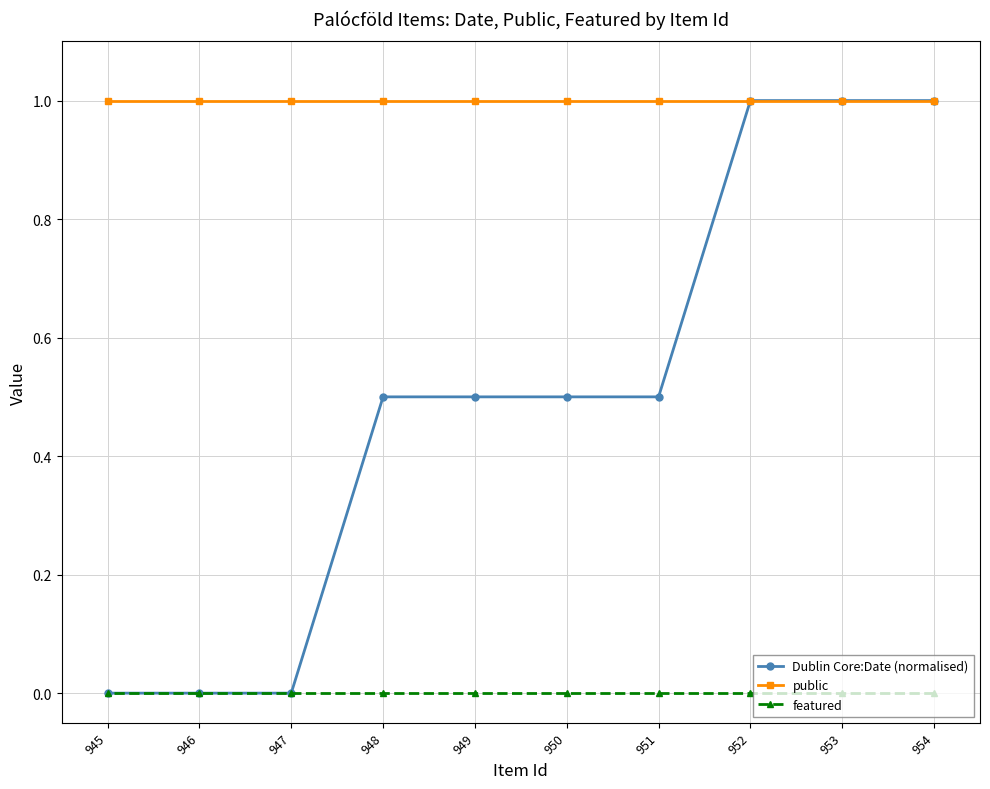

List the series in order of their peak value, lowest first.

featured, Dublin Core:Date (normalised), public